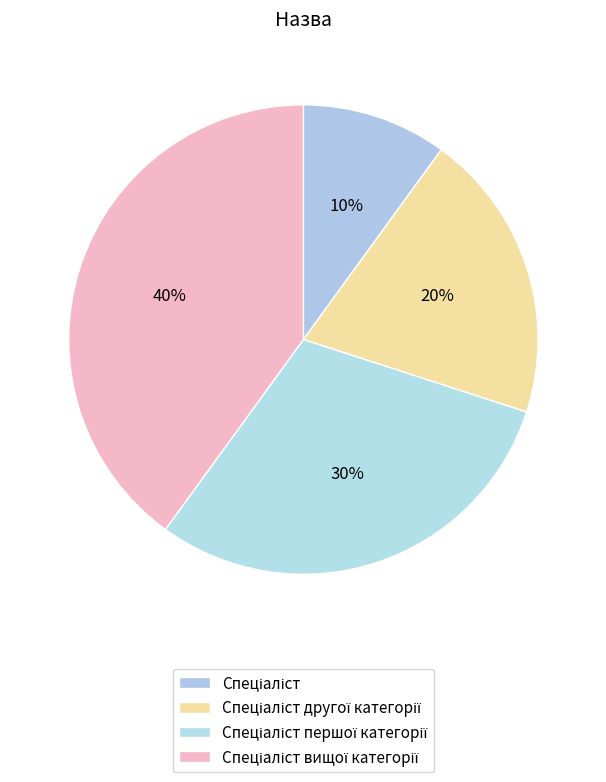

Rank the categories by value from lowest to highest.

Спеціаліст, Спеціаліст другої категорії, Спеціаліст першої категорії, Спеціаліст вищої категорії